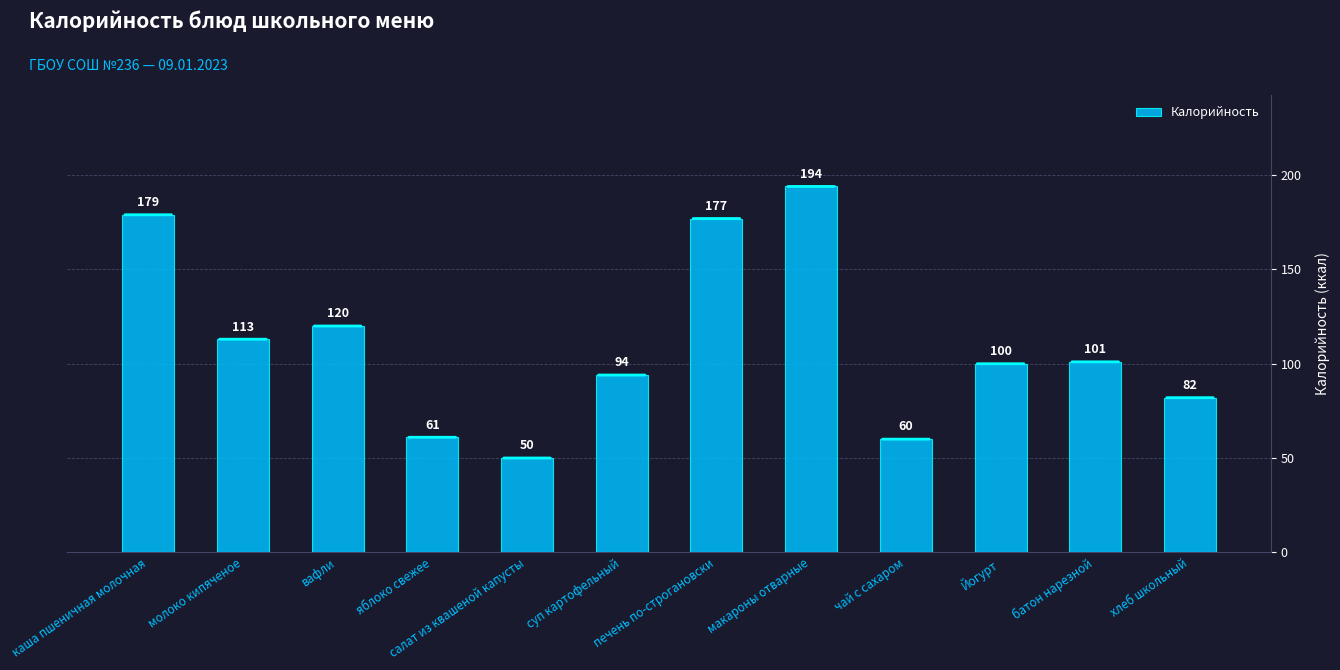

What is the change in value from каша пшеничная молочная to чай с сахаром?

-119